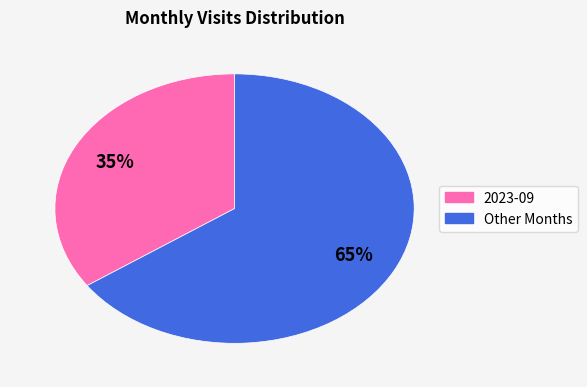

Is there any slice that represents more than half of the pie?

Yes